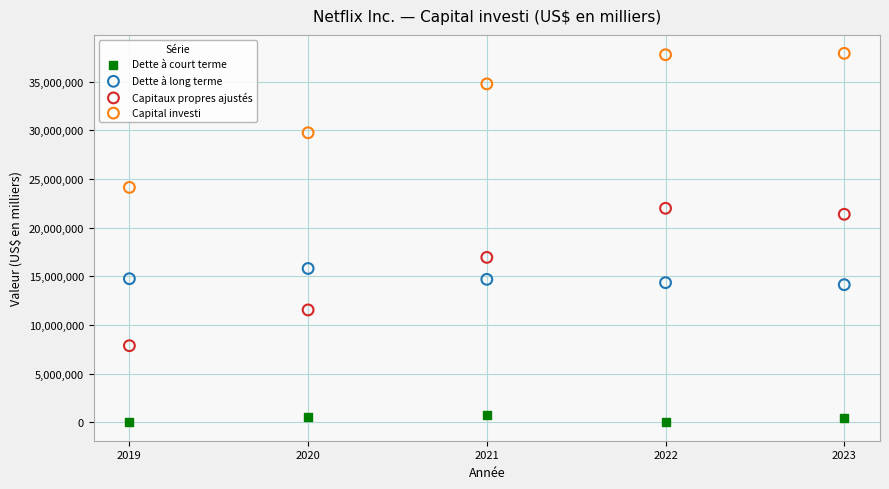

Which series has the largest Y range (max minus min)?

Capitaux propres ajustés